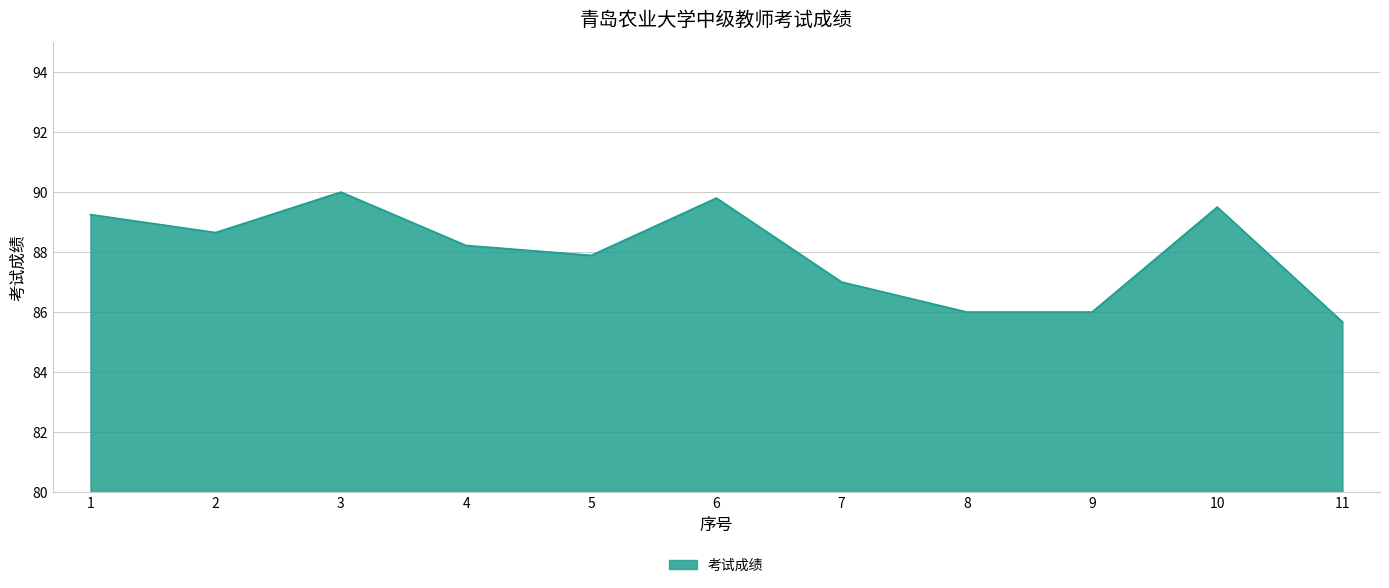

How many lines are shown in the chart?

1